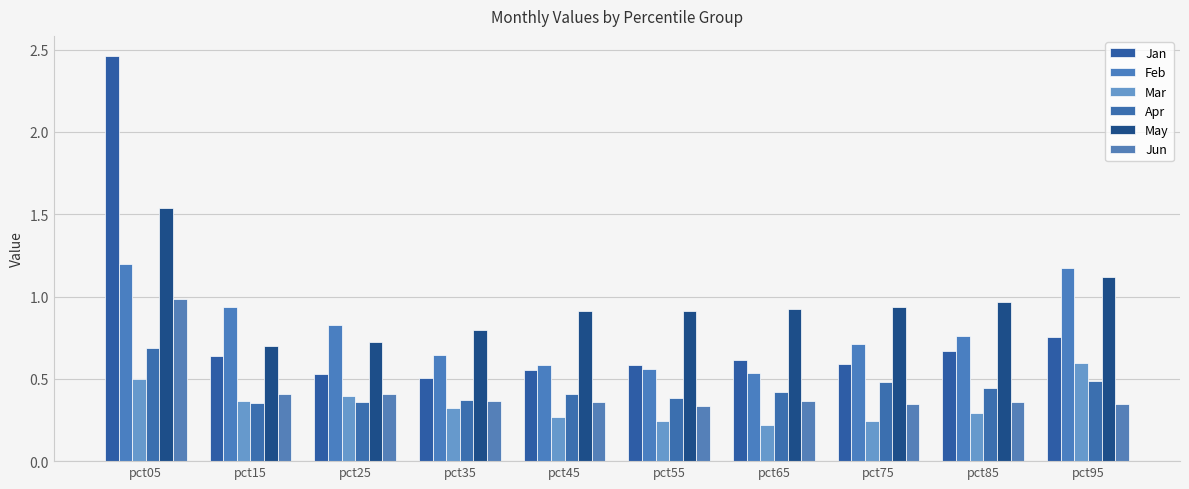

True or false: Jan has a value of 0.3 at pct75.

False